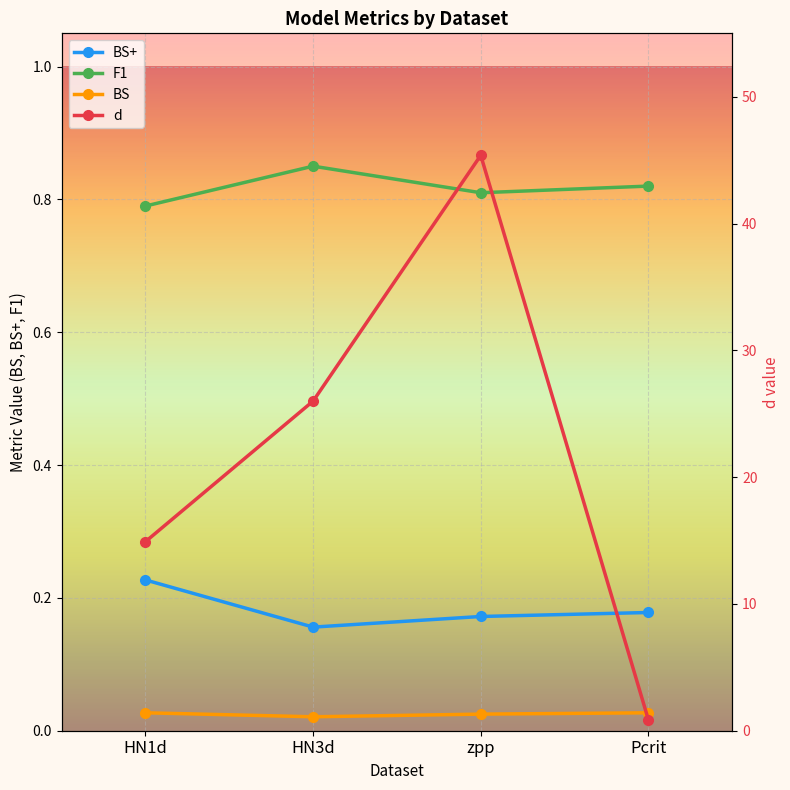

Which category has the lowest value in the BS series?

HN3d